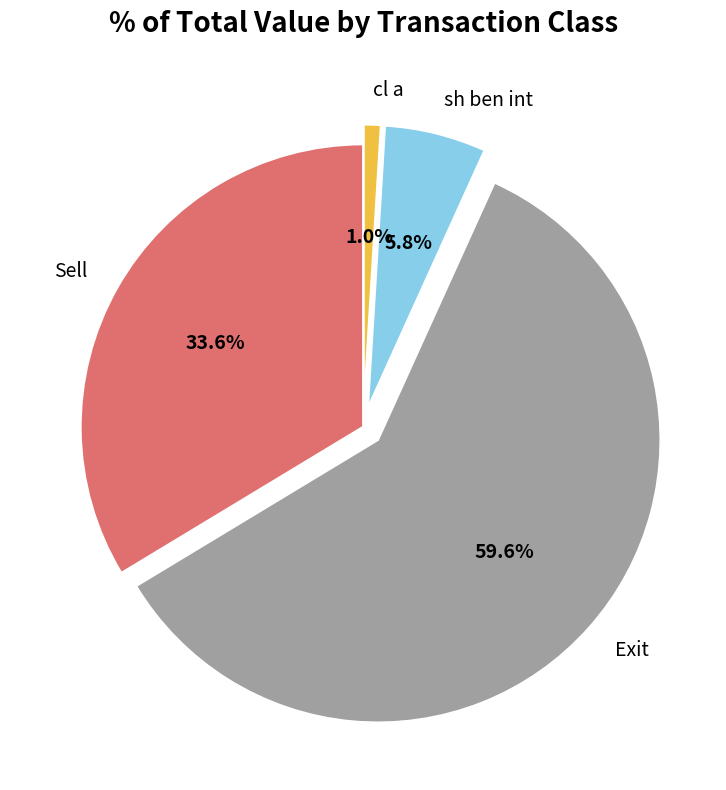

To the nearest percent, what percentage of the pie is Exit?

60%